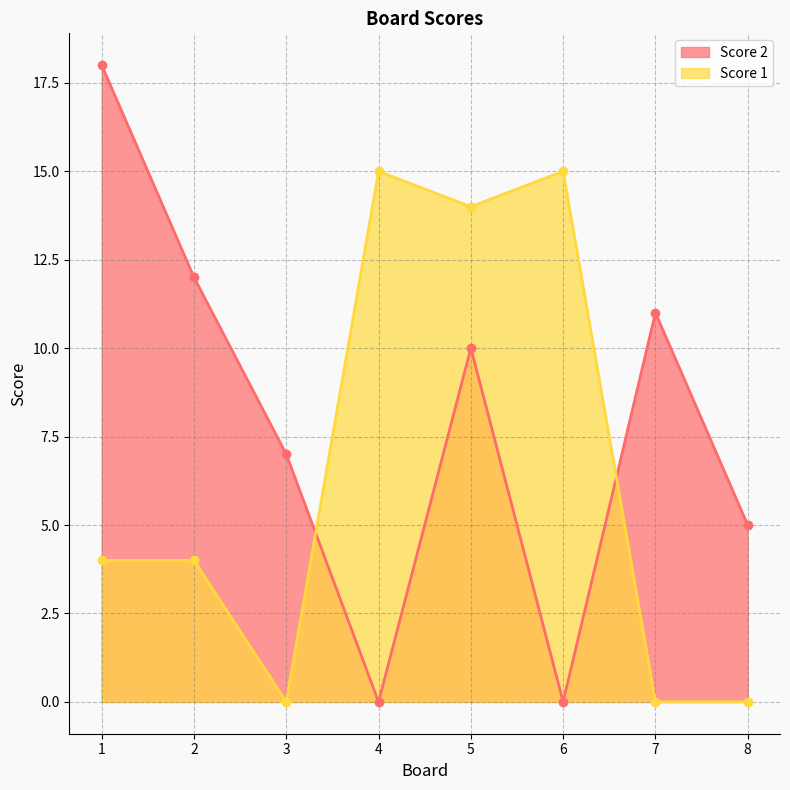

What is the difference between the maximum and minimum values in the Score 1 series?

15